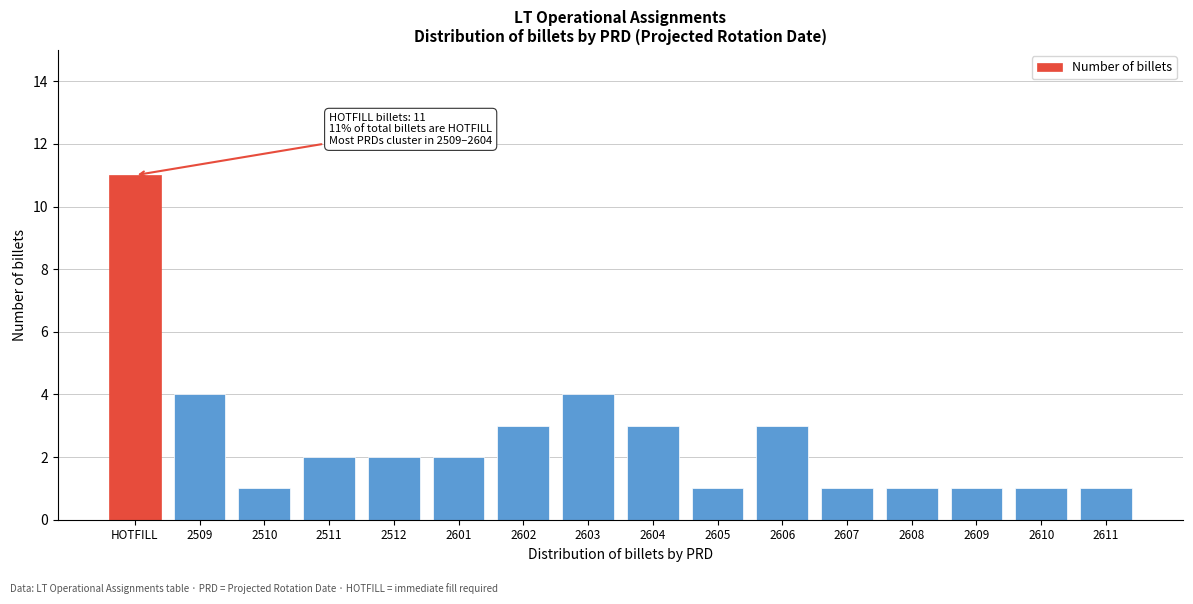

Reading right to left, list all the values displayed in this chart.

2611=1	2610=1	2609=1	2608=1	2607=1	2606=3	2605=1	2604=3	2603=4	2602=3	2601=2	2512=2	2511=2	2510=1	2509=4	HOTFILL=11